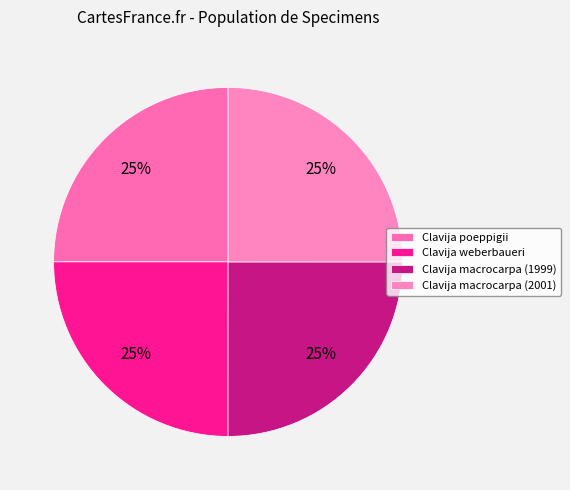

The Clavija poeppigii slice represents 12% of the pie. True or false?

False